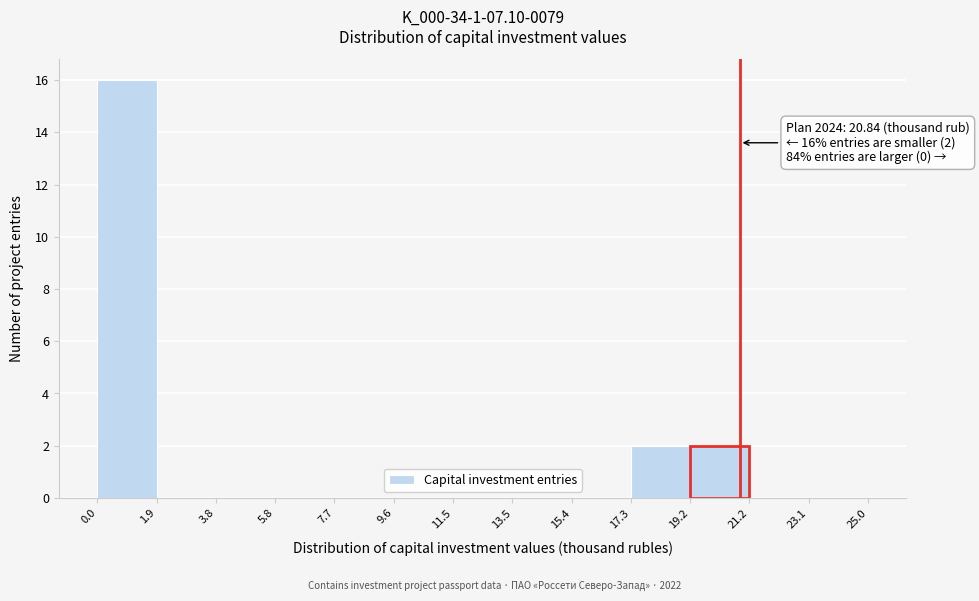

Over which range of the x-axis is the bar tallest?

0.0 to 1.9